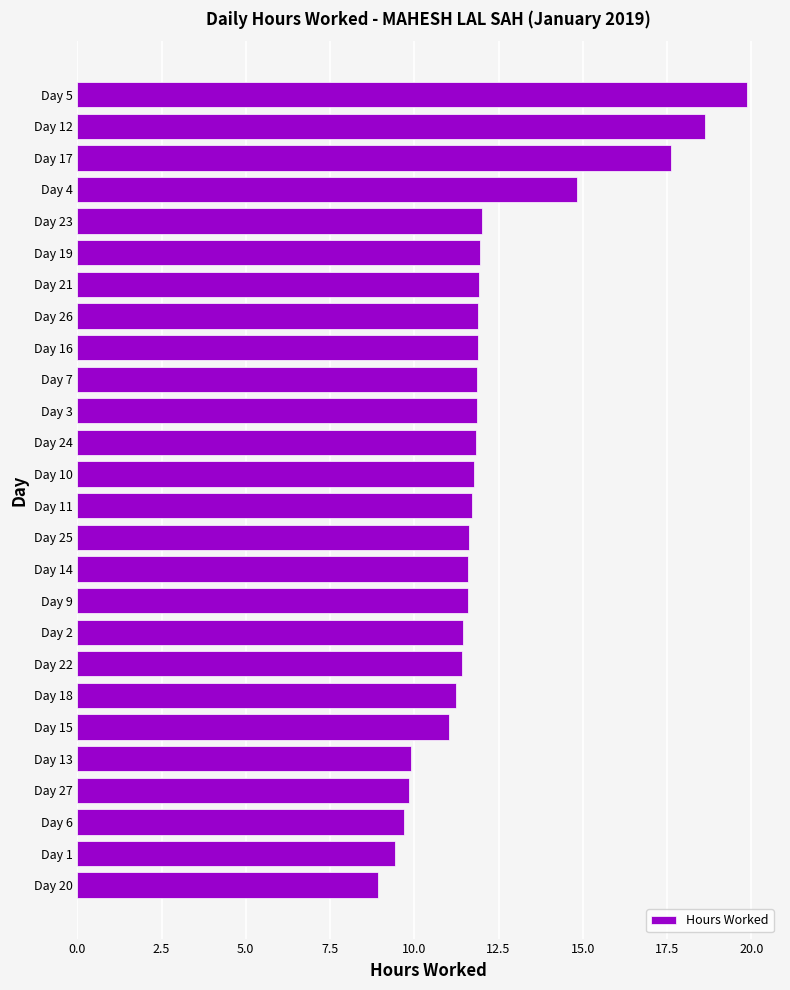

Which has a higher value, Day 12 or Day 4?

Day 12